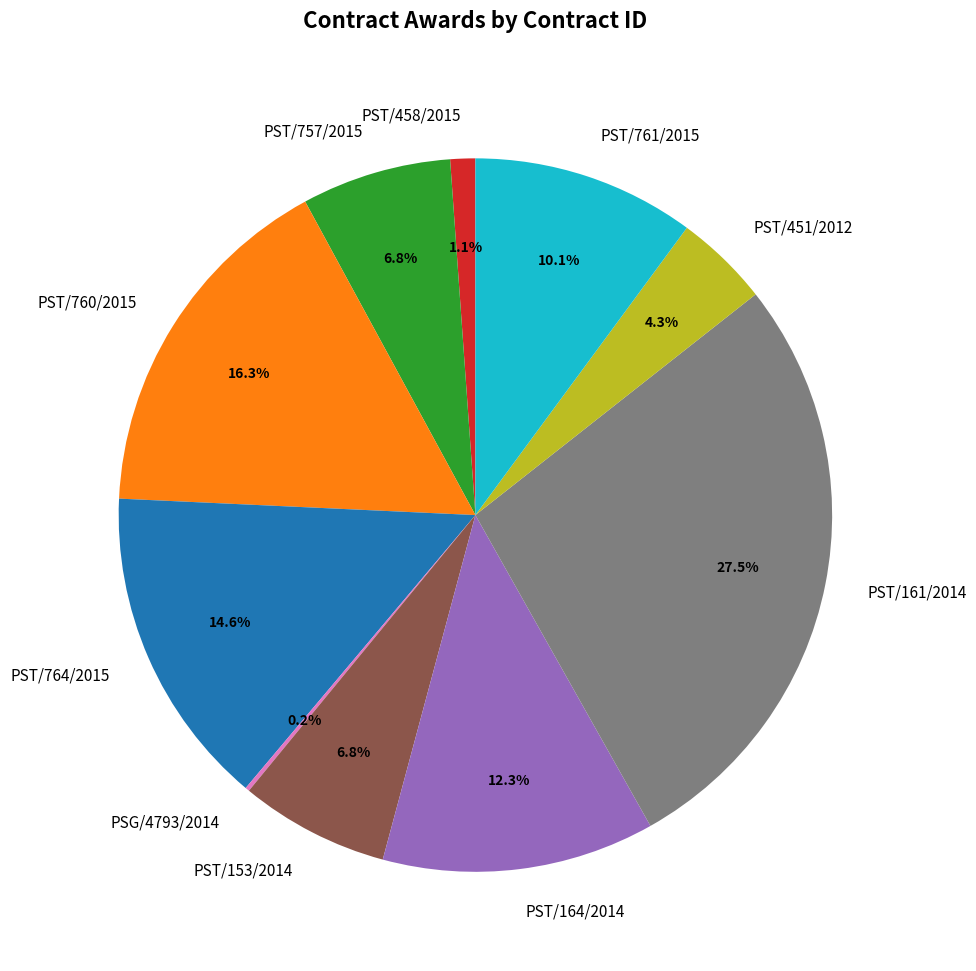

What is the largest slice in the pie chart?

PST/161/2014